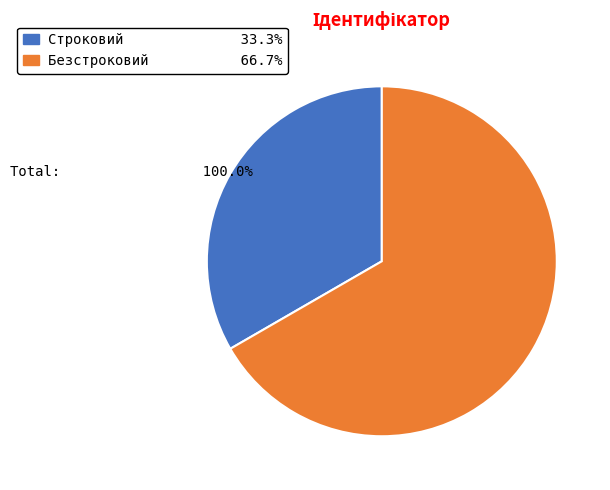

Is it true that Безстроковий is 55% of the pie?

False